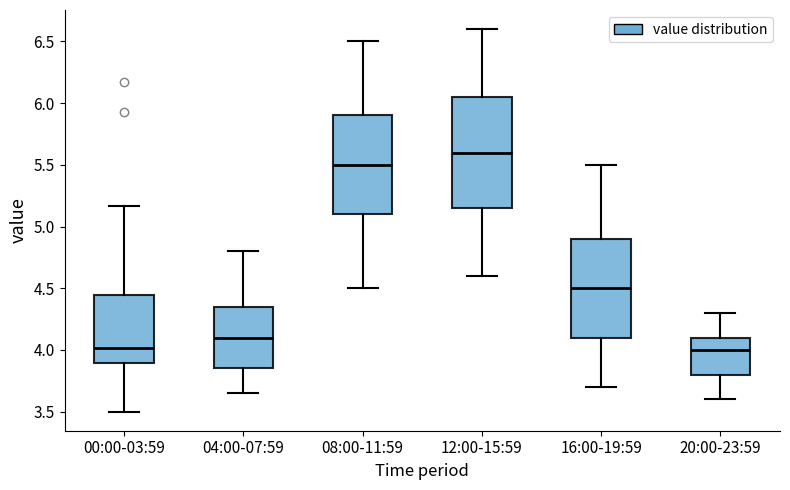

Where does the lower whisker of the box for 12:00-15:59 end on the y-axis? The values are not printed on the chart, so give them approximately, as read against the axis.

4.60